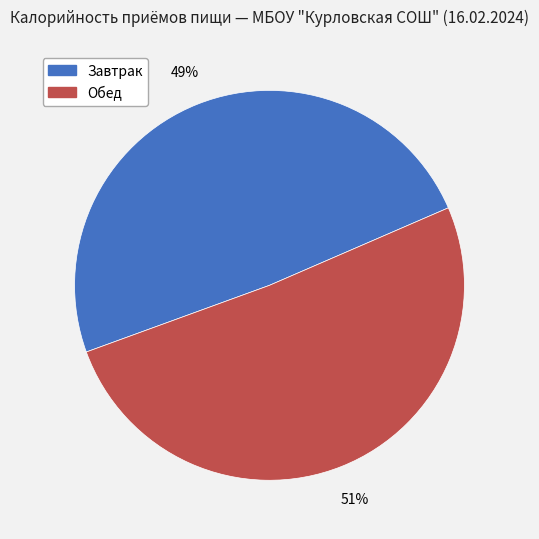

Which slice represents more than half of the pie?

Обед